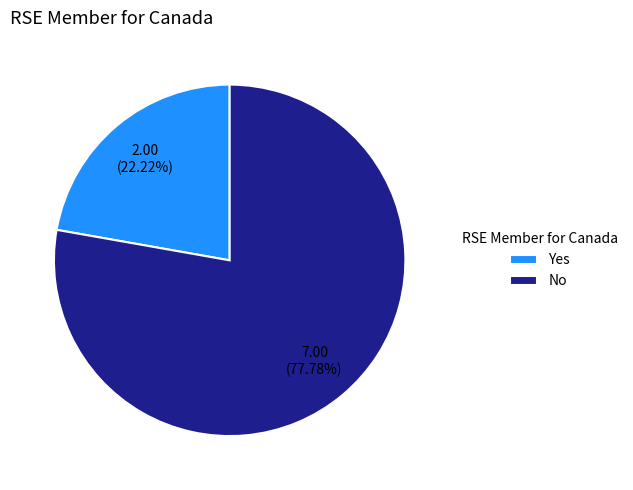

Which category has the biggest portion of the pie?

No